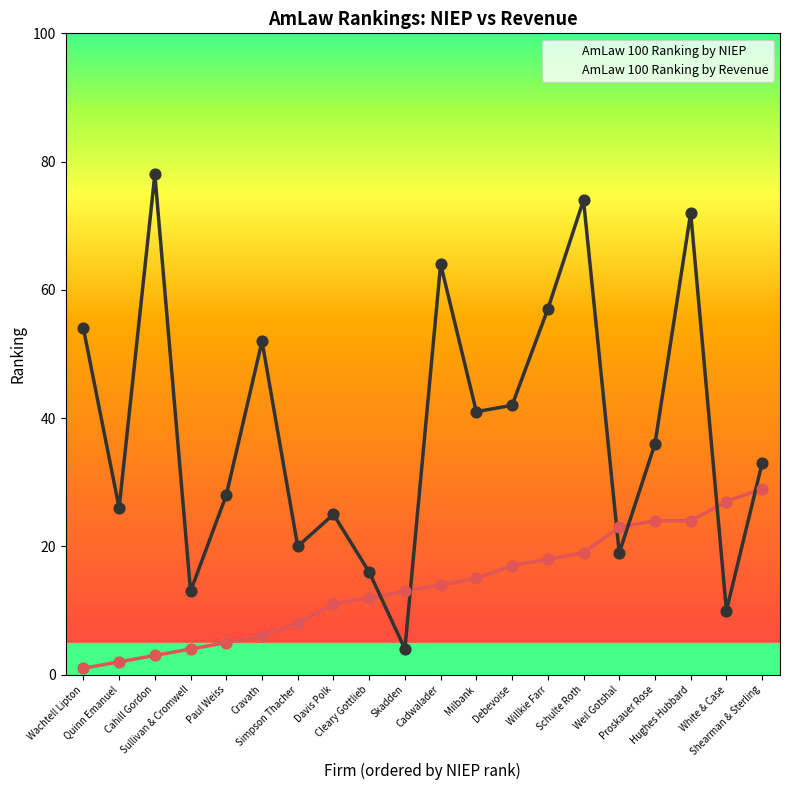

What are all the series names shown in the legend?

AmLaw 100 Ranking by NIEP, AmLaw 100 Ranking by Revenue